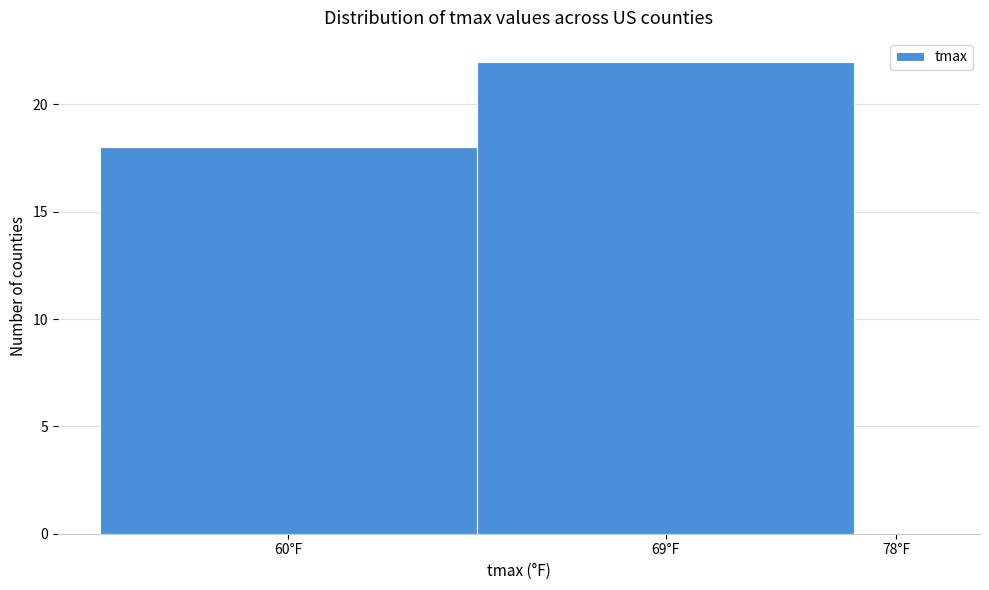

The value at 78°F is 0. True or false?

True